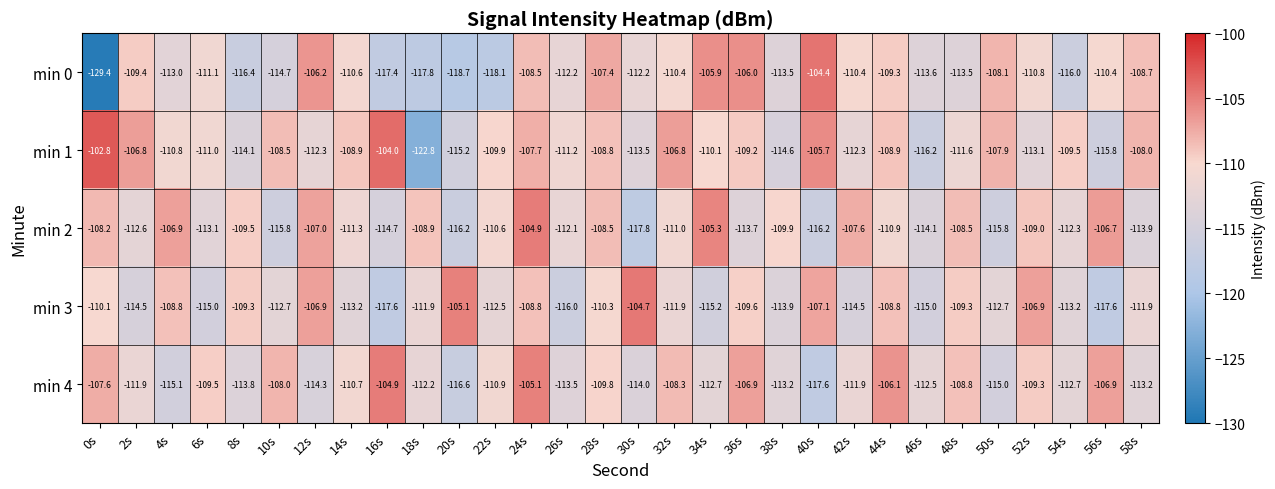

Which series has the largest total across all categories?

min 1